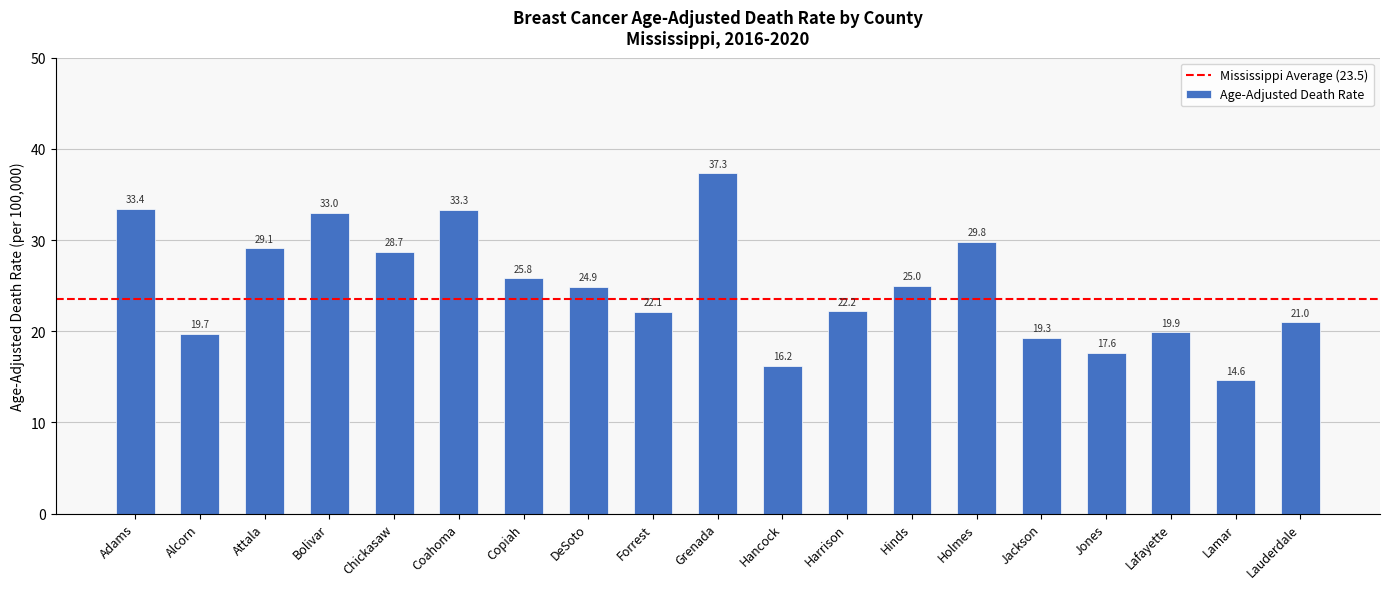

Reading left to right, extract all data points from this chart.

Adams=33.4	Alcorn=19.7	Attala=29.1	Bolivar=33.0	Chickasaw=28.7	Coahoma=33.3	Copiah=25.8	DeSoto=24.9	Forrest=22.1	Grenada=37.3	Hancock=16.2	Harrison=22.2	Hinds=25.0	Holmes=29.8	Jackson=19.3	Jones=17.6	Lafayette=19.9	Lamar=14.6	Lauderdale=21.0